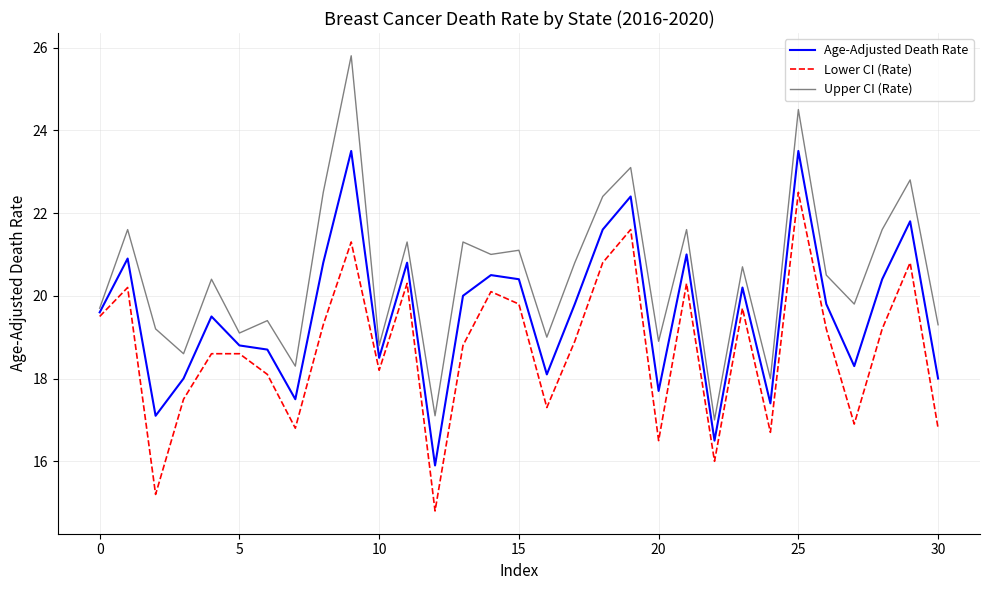

Does the chart have visible grid lines?

Yes